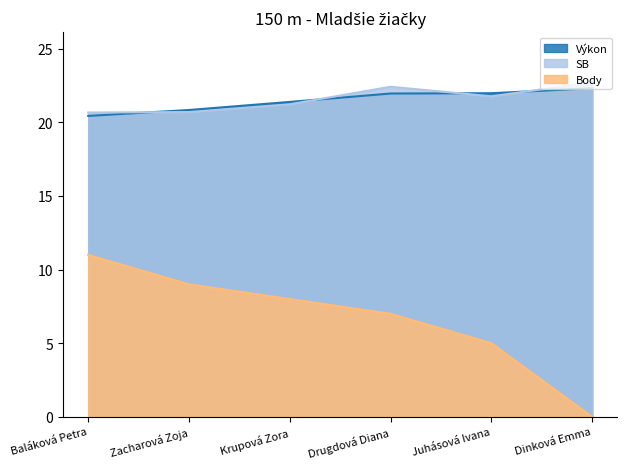

Reading left to right, transcribe all the data shown in this chart.

Výkon: Baláková Petra=20.4	Zacharová Zoja=20.8	Krupová Zora=21.4	Drugdová Diana=22.0	Juhásová Ivana=22.0	Dinková Emma=22.3
SB: Baláková Petra=20.7	Zacharová Zoja=20.7	Krupová Zora=21.2	Drugdová Diana=22.4	Juhásová Ivana=21.8	Dinková Emma=22.7
Body: Baláková Petra=11.0	Zacharová Zoja=9.0	Krupová Zora=8.0	Drugdová Diana=7.0	Juhásová Ivana=5.0	Dinková Emma=0.0